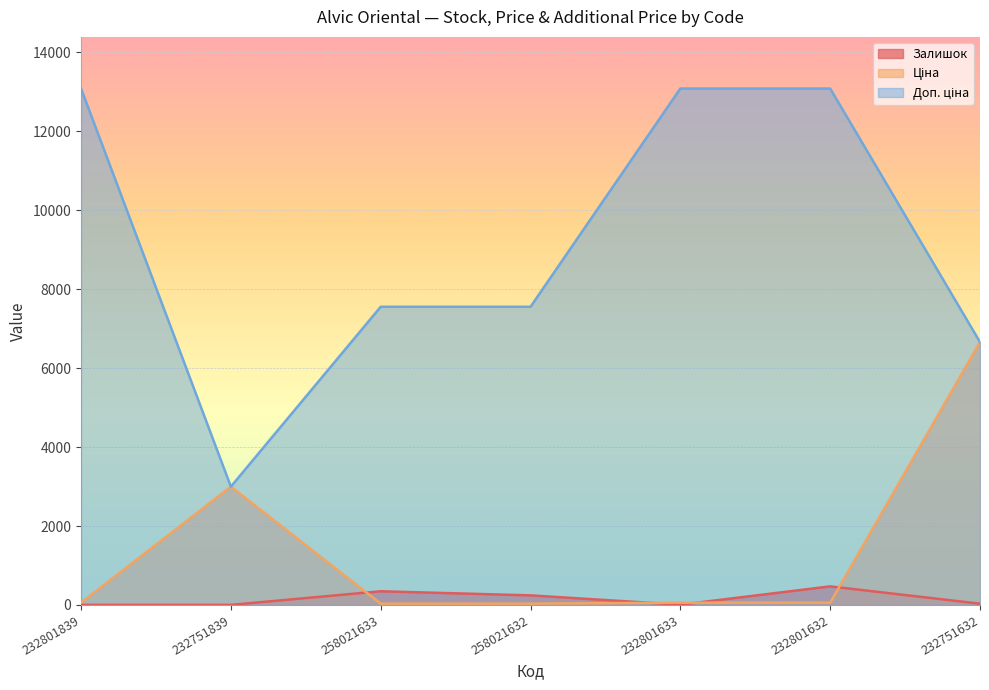

What is the difference between the second highest and second lowest values in the Залишок series?

344.0